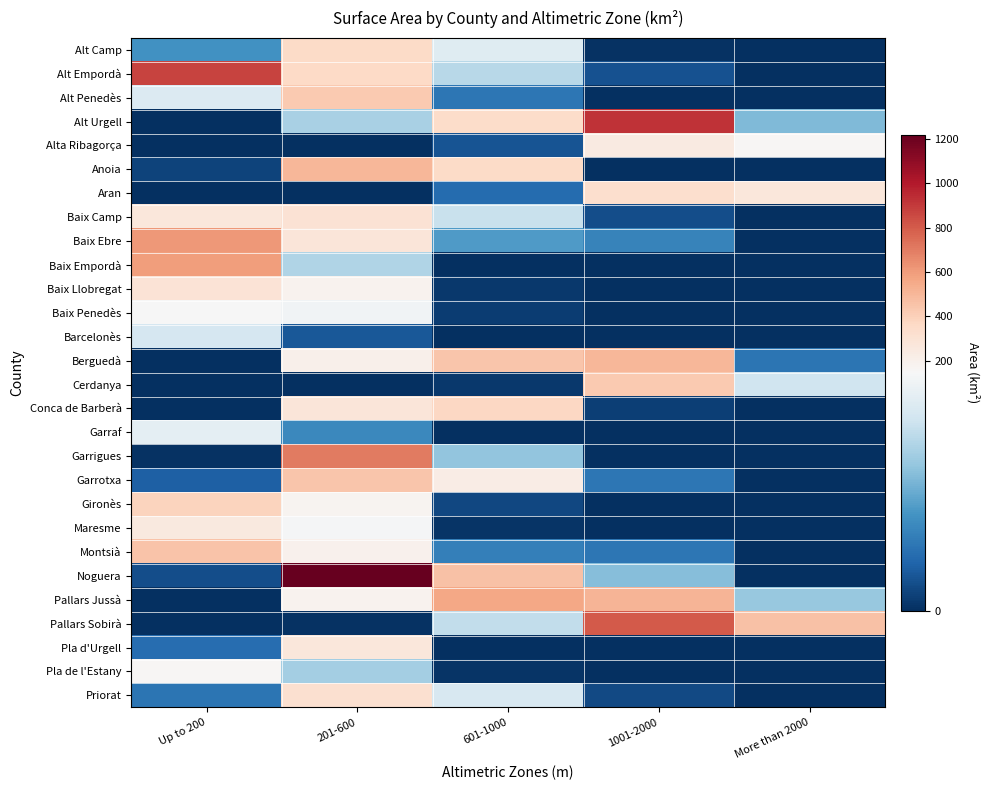

Which series changed the most between Up to 200 and More than 2000?

Alt Empordà